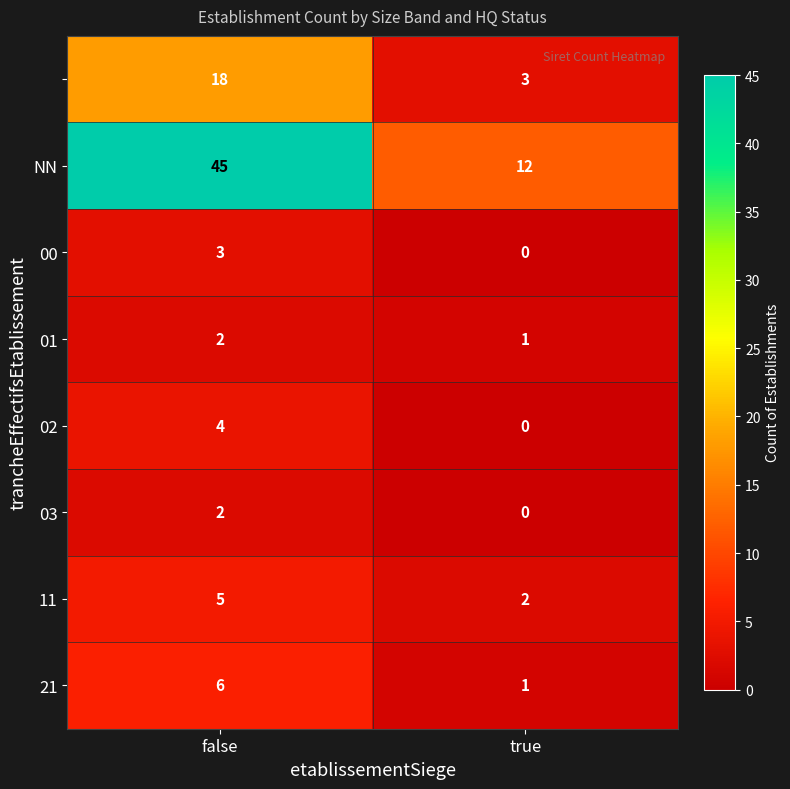

What is the difference between the highest and lowest values at false?

43